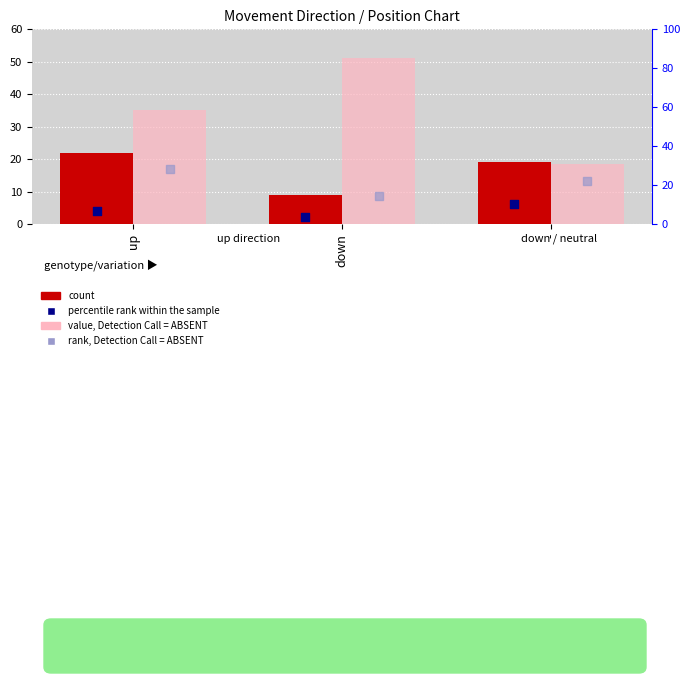

What is the total value across all series at down?

78.2